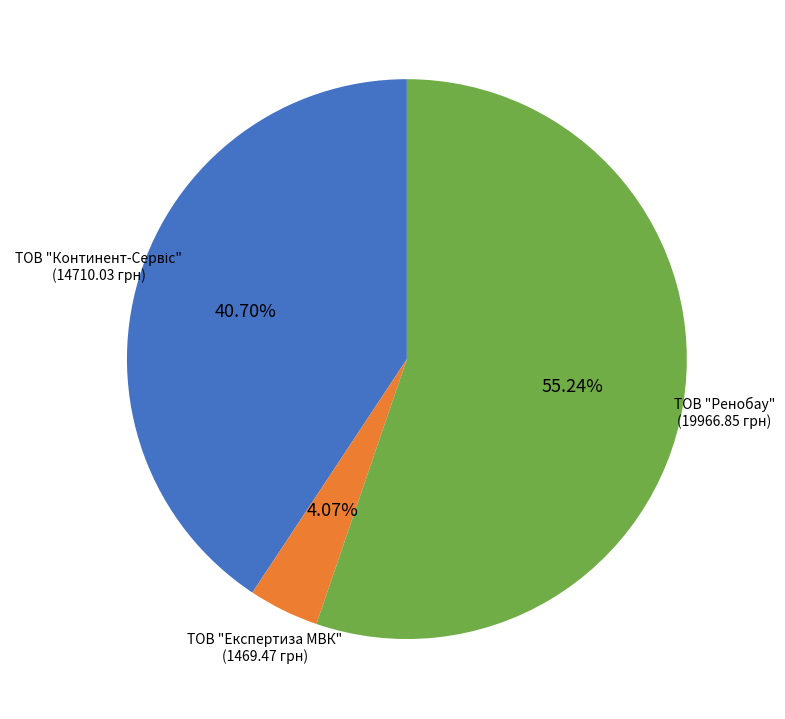

Is there a majority slice in this chart?

Yes